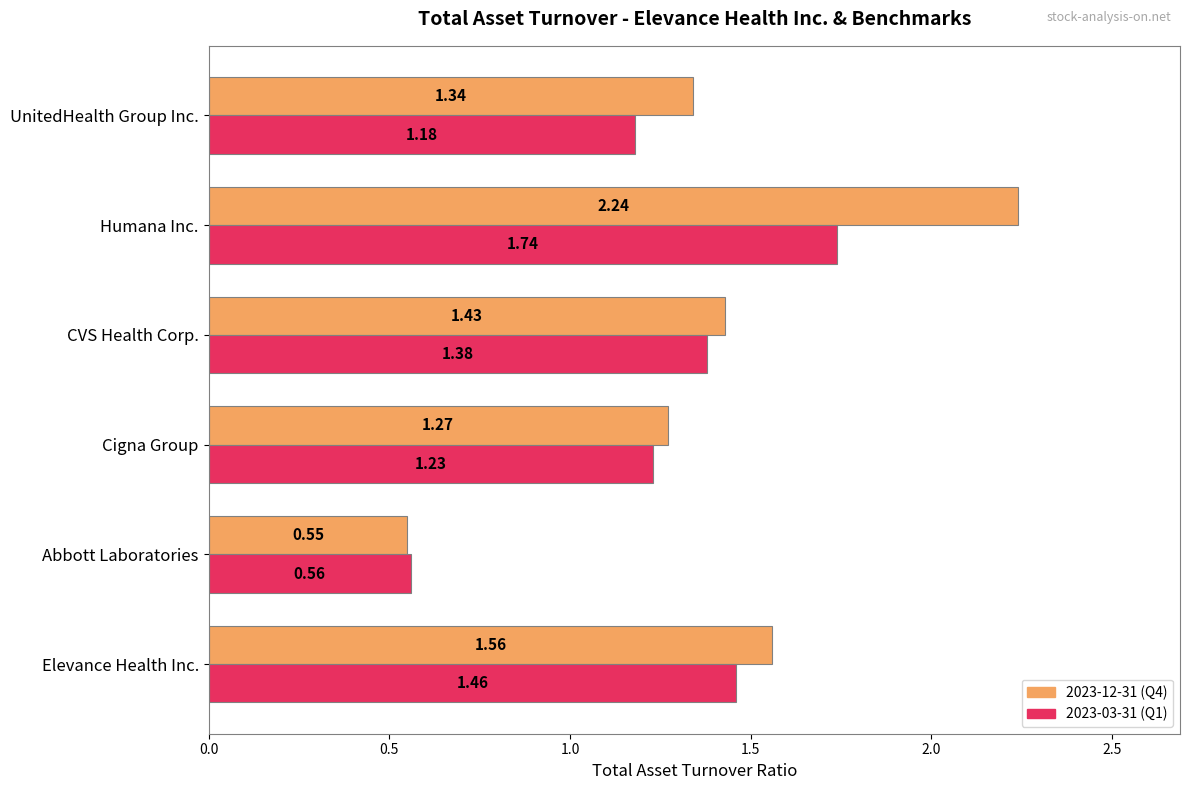

Which category has the lowest value across all series?

Abbott Laboratories